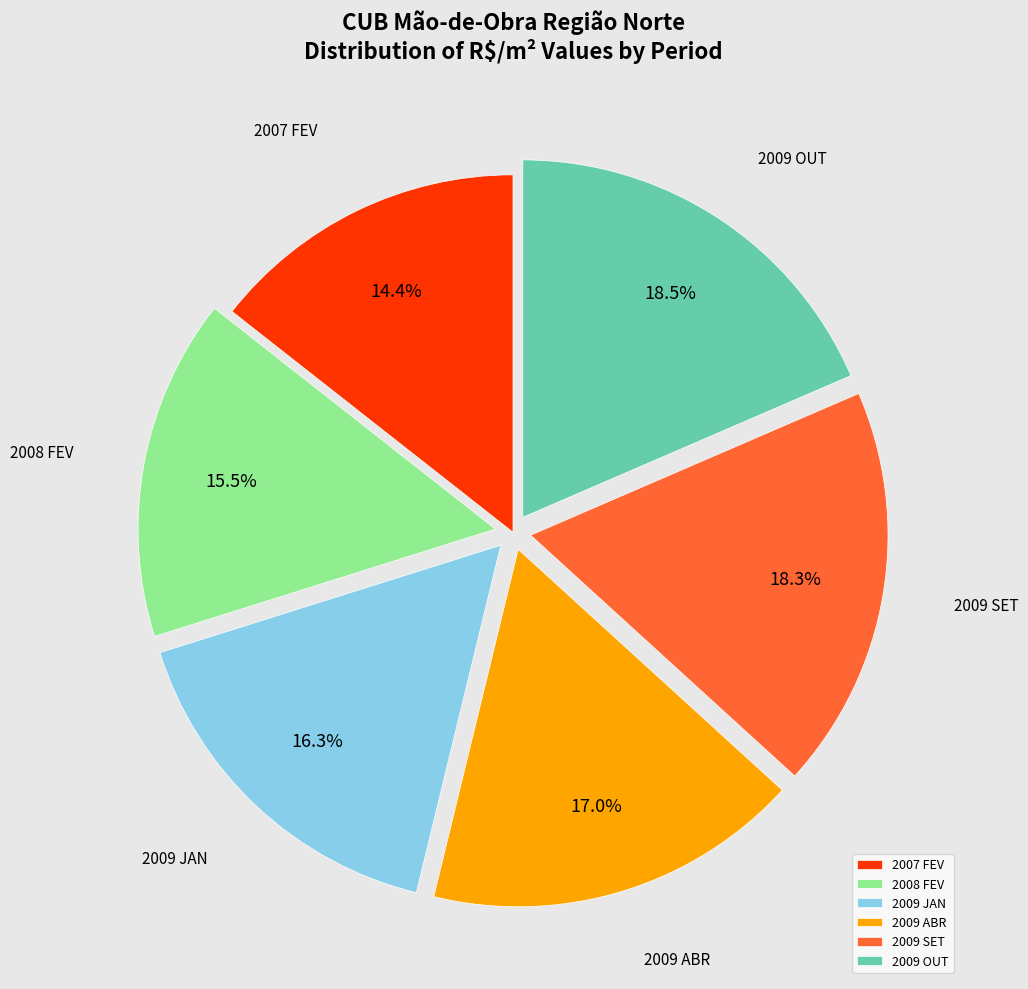

Is it true that 2009 JAN is 27% of the pie?

False